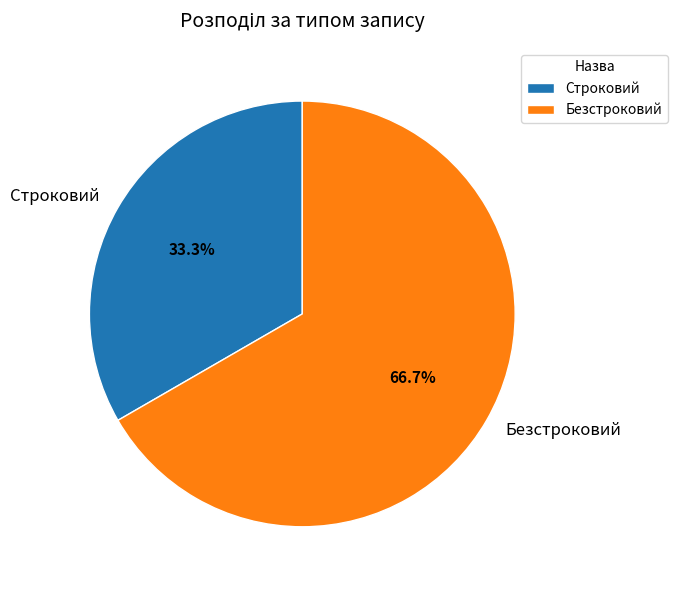

To the nearest percent, what is the difference between the Безстроковий and Строковий slice percentages?

33%